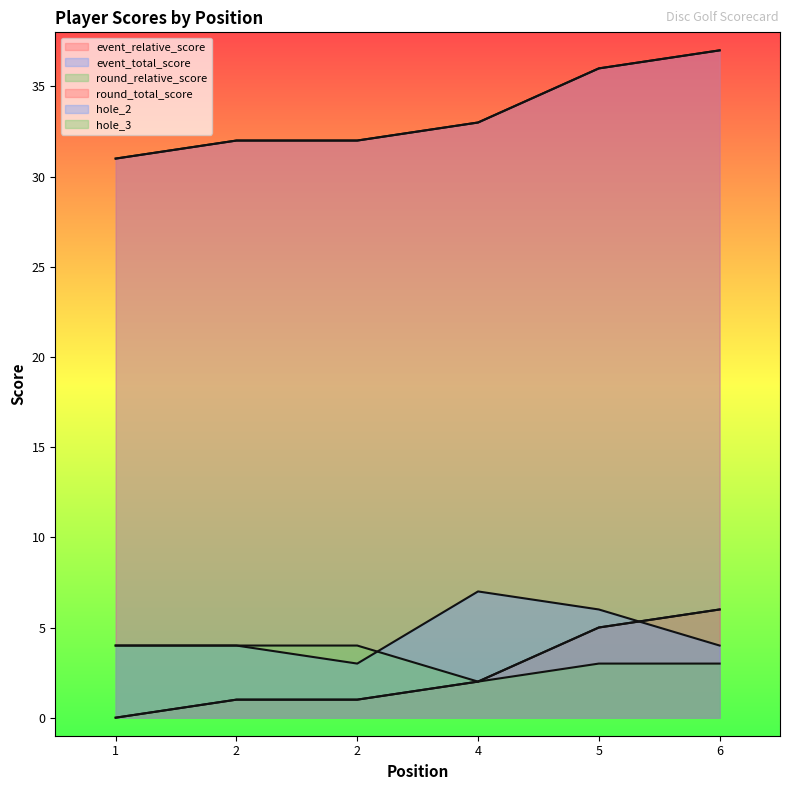

What is the difference between the maximum and second lowest values in the hole_2 series?

3